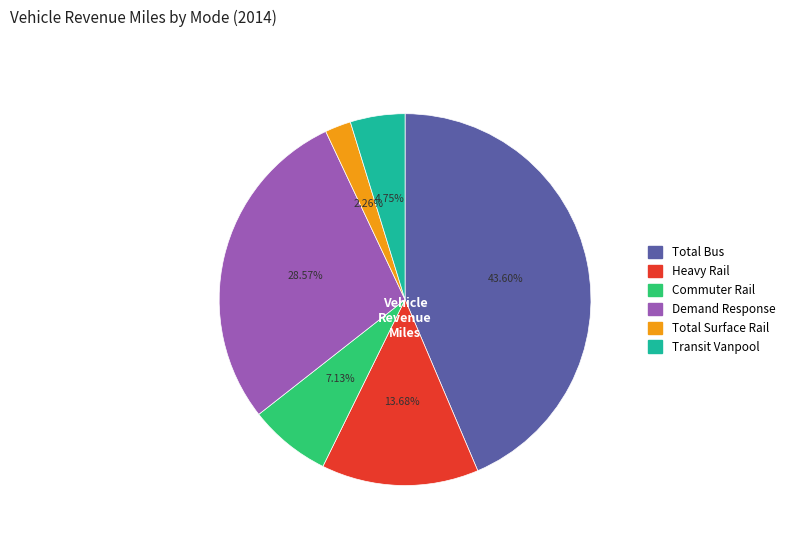

Does any single category account for the majority?

No